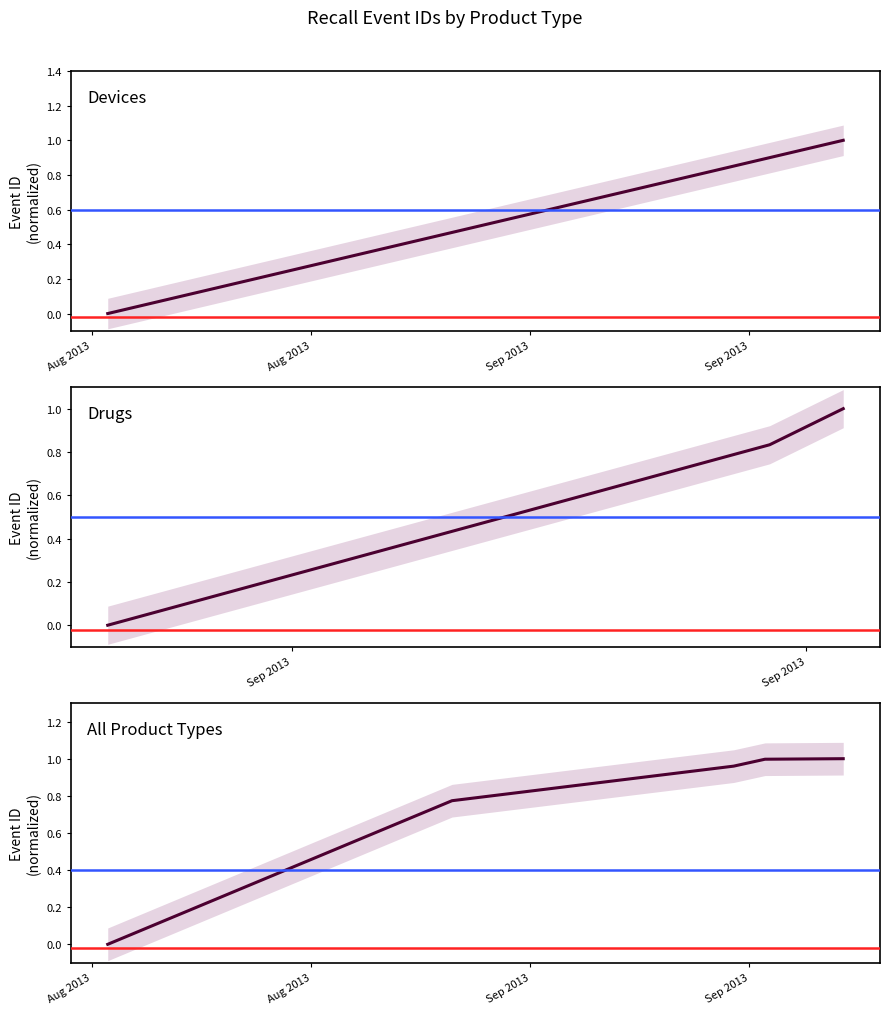

List the labels in order of value, largest first.

Sep 2013, Aug 2013, Aug 2013